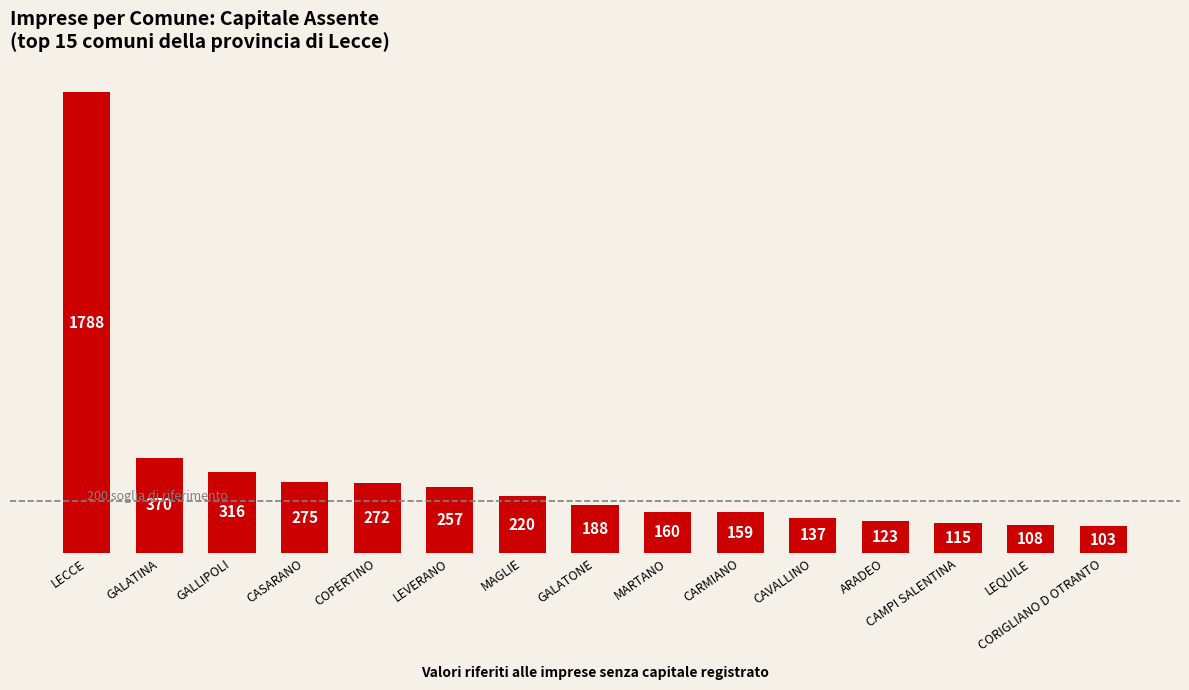

Does the chart contain stacked bars?

No